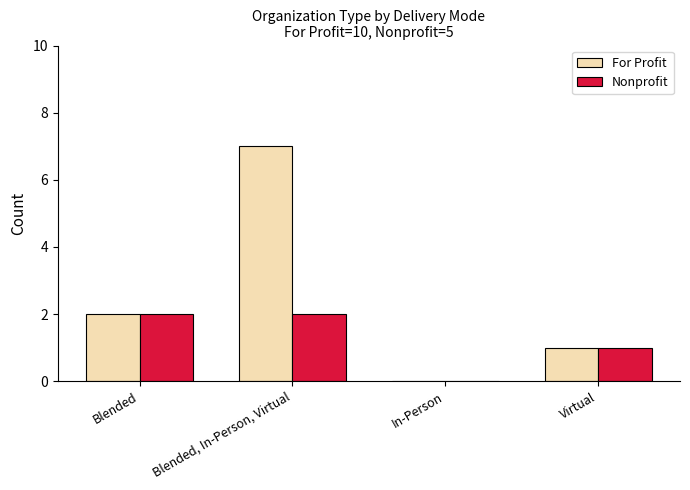

How many groups of bars are there?

4